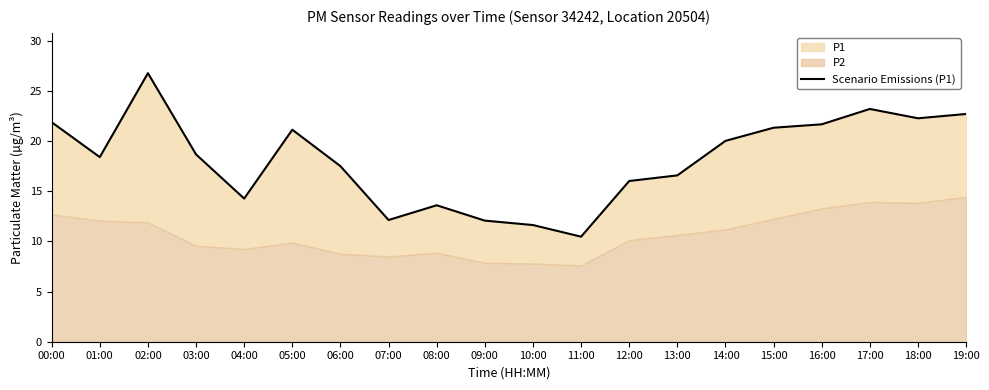

Reading left to right, what are all the values shown in this chart?

00:00=21.9	01:00=18.4	02:00=26.8	03:00=18.7	04:00=14.3	05:00=21.1	06:00=17.5	07:00=12.1	08:00=13.6	09:00=12.1	10:00=11.6	11:00=10.5	12:00=16.0	13:00=16.6	14:00=20.0	15:00=21.3	16:00=21.7	17:00=23.2	18:00=22.3	19:00=22.7